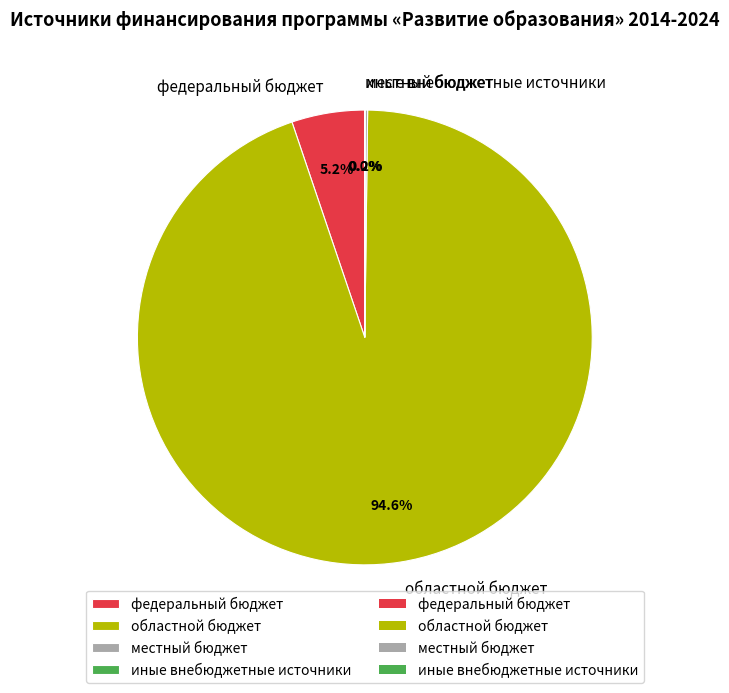

Which has a higher value, областной бюджет or федеральный бюджет?

областной бюджет